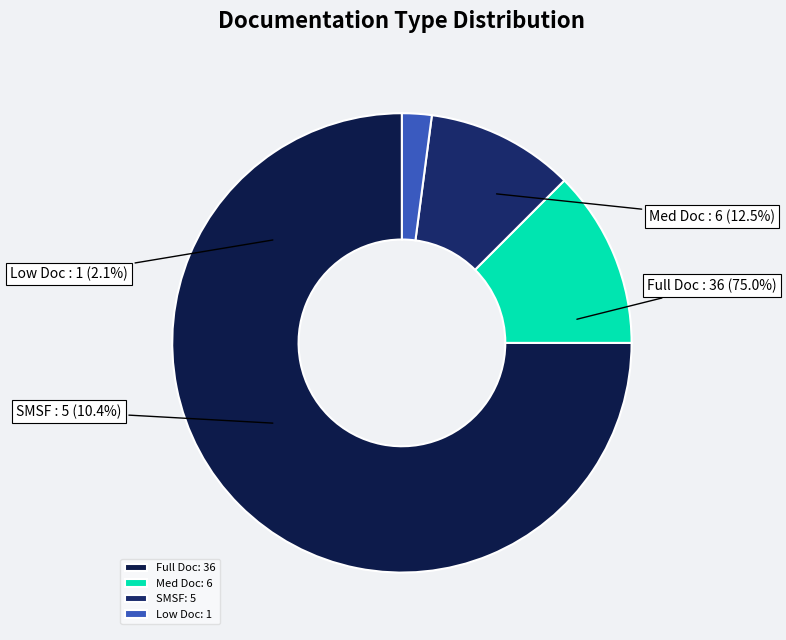

Is it true that Med Doc is 6% of the pie?

False